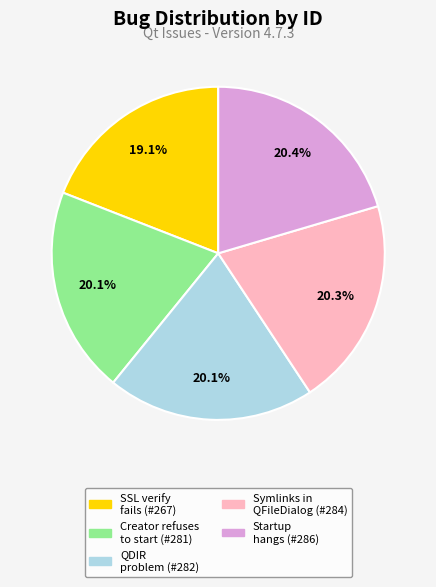

Is there a majority slice in this chart?

No